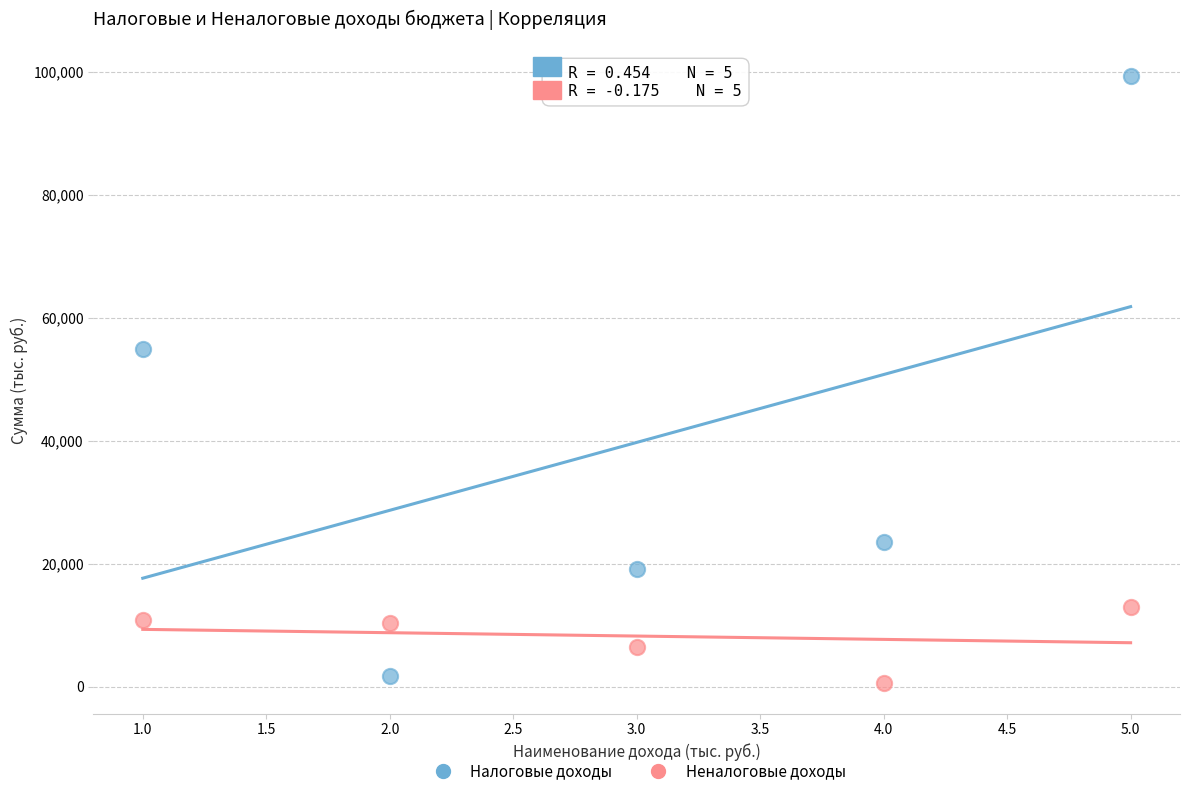

Across all data points, what is the average X value?

3.0